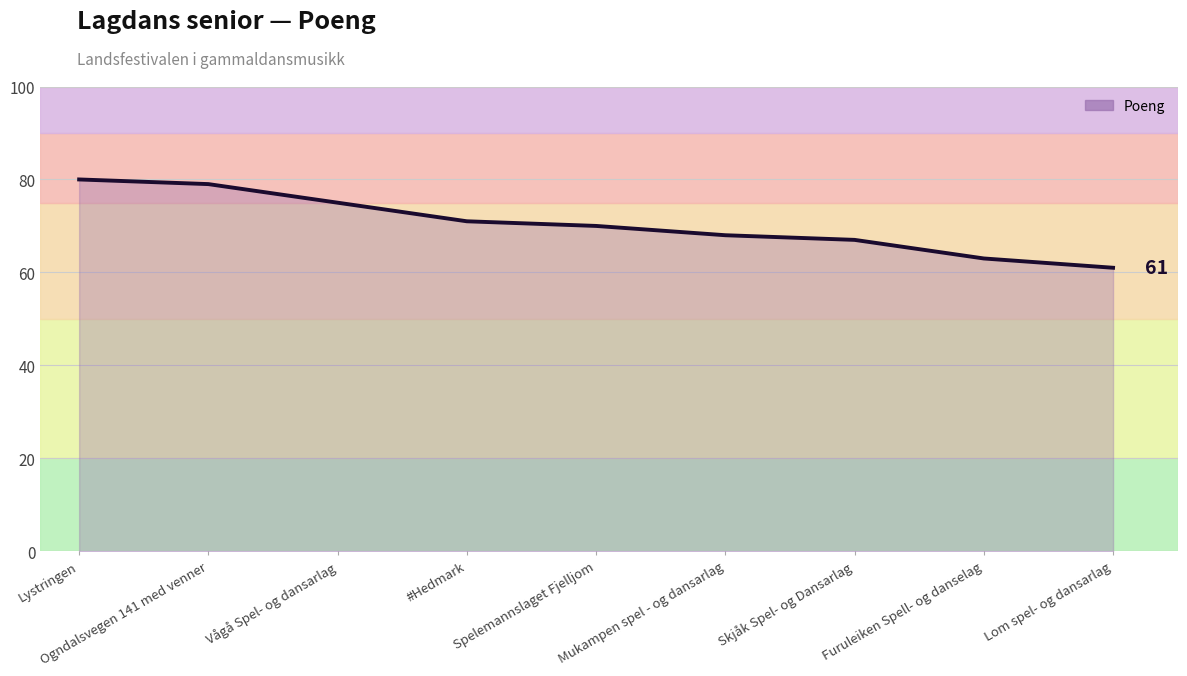

Rank the categories by value from highest to lowest.

Lystringen, Ogndalsvegen 141 med venner, Vågå Spel- og dansarlag, #Hedmark, Spelemannslaget Fjelljom, Mukampen spel - og dansarlag, Skjåk Spel- og Dansarlag, Furuleiken Spell- og danselag, Lom spel- og dansarlag